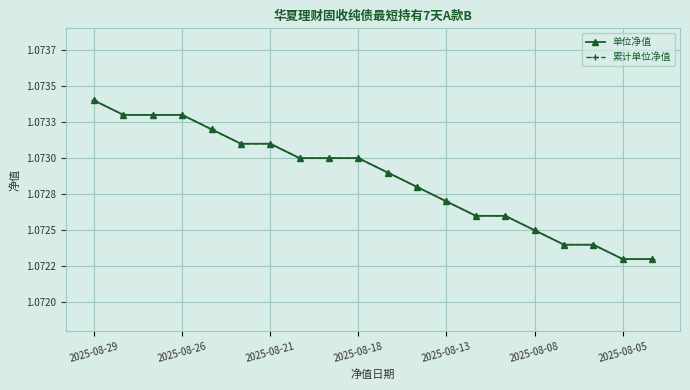

Which series has the largest total across all categories?

单位净值